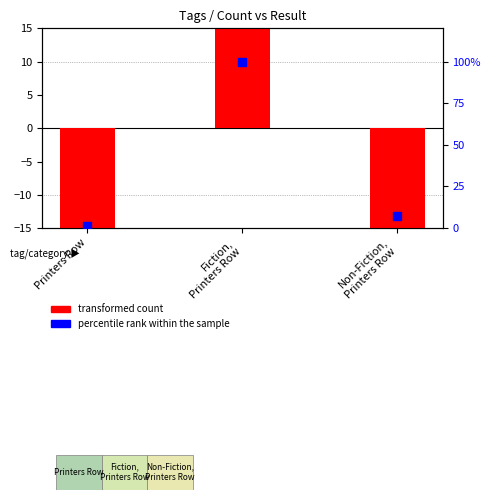

Which series reaches the maximum Y coordinate?

percentile rank within the sample